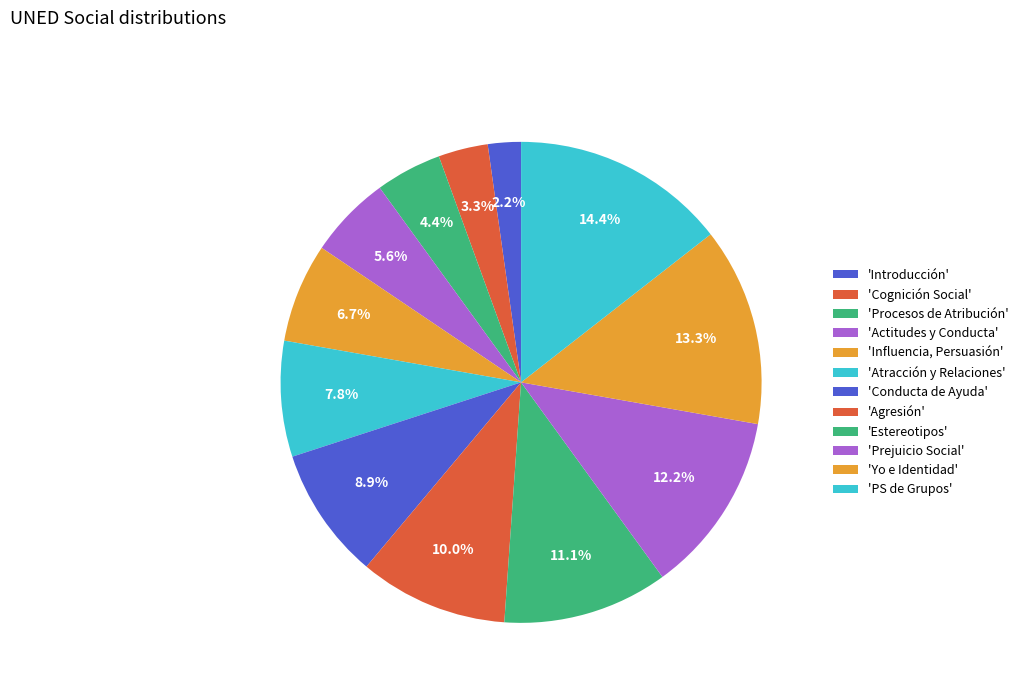

How many segments does this pie chart have?

12